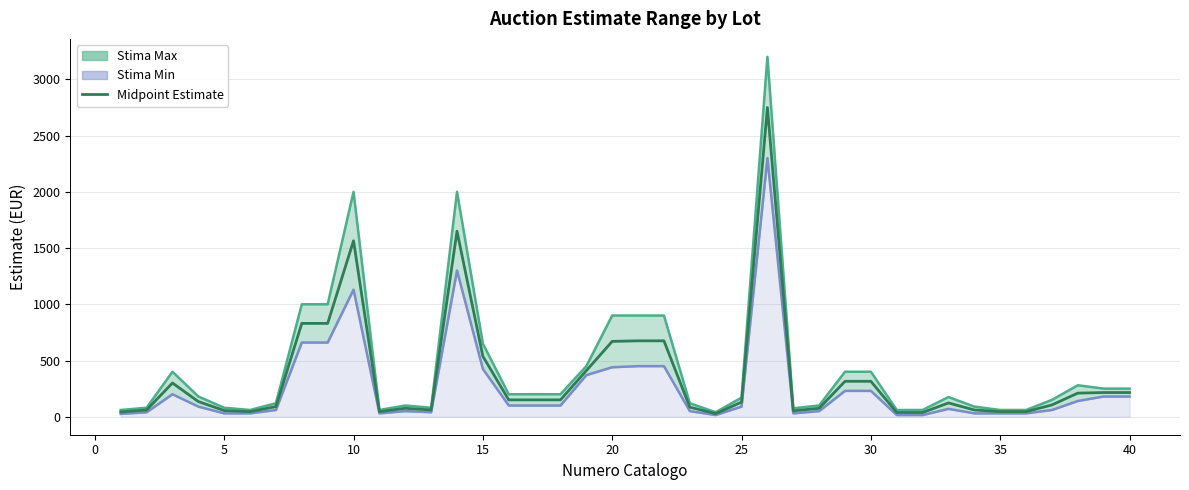

Count the number of categories in the chart.

40